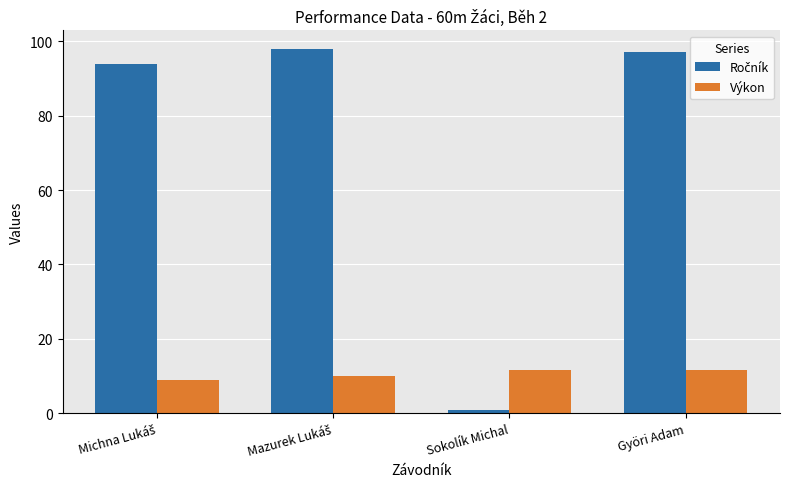

Count the number of categories in the chart.

4